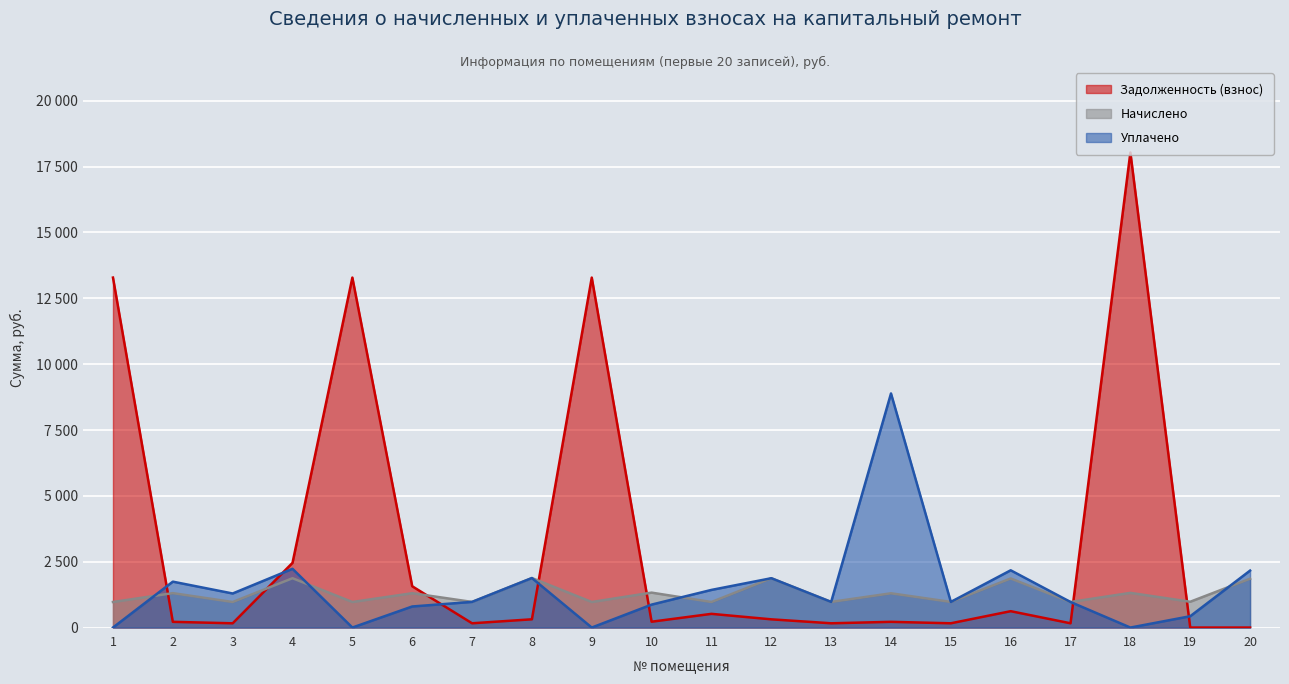

The value of Начислено at 4 is 692.0. True or false?

False